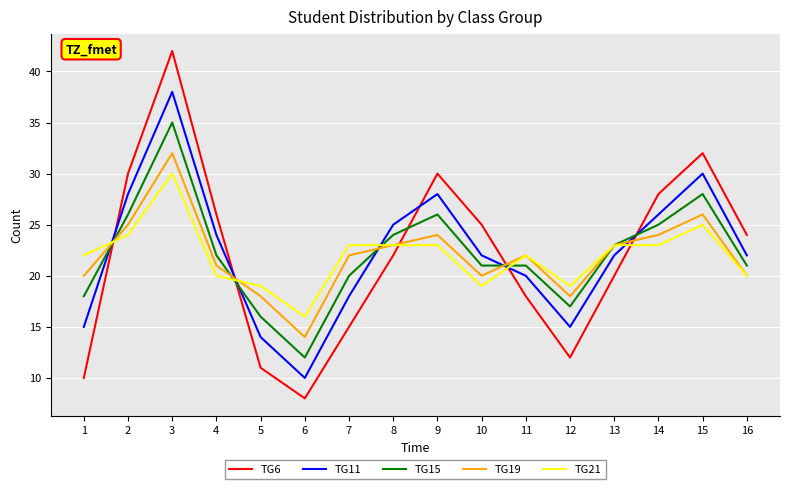

Where is TG6 nearest to the value 25?

10